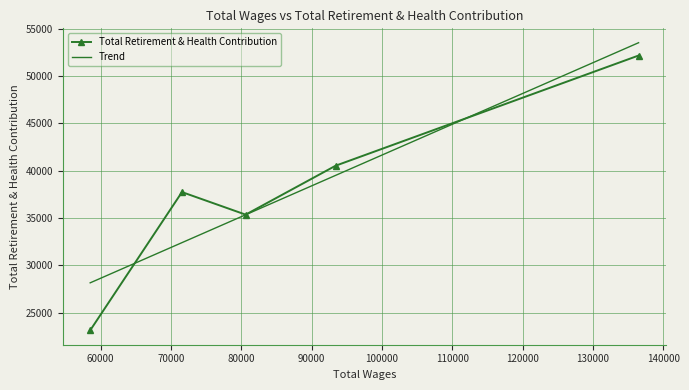

Which series has the widest spread of values?

Total Retirement & Health Contribution